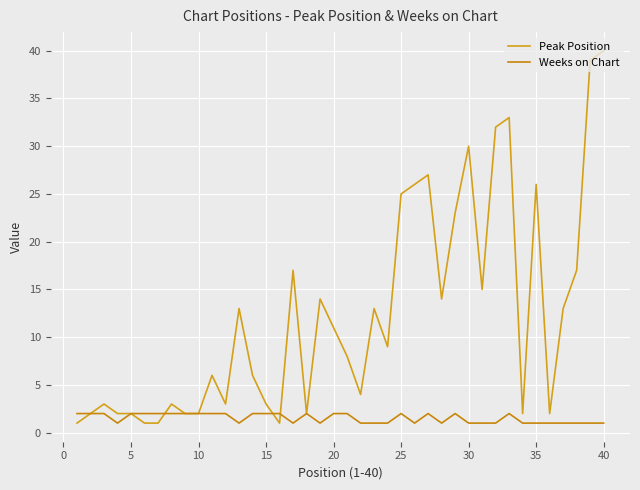

How many intersections are there between Peak Position and Weeks on Chart?

3